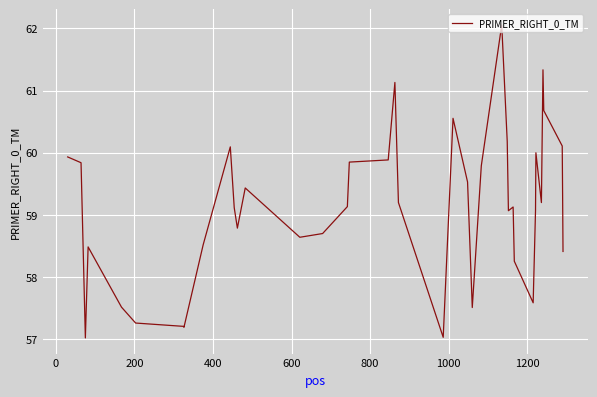

What is the minimum value shown in the chart?

57.0